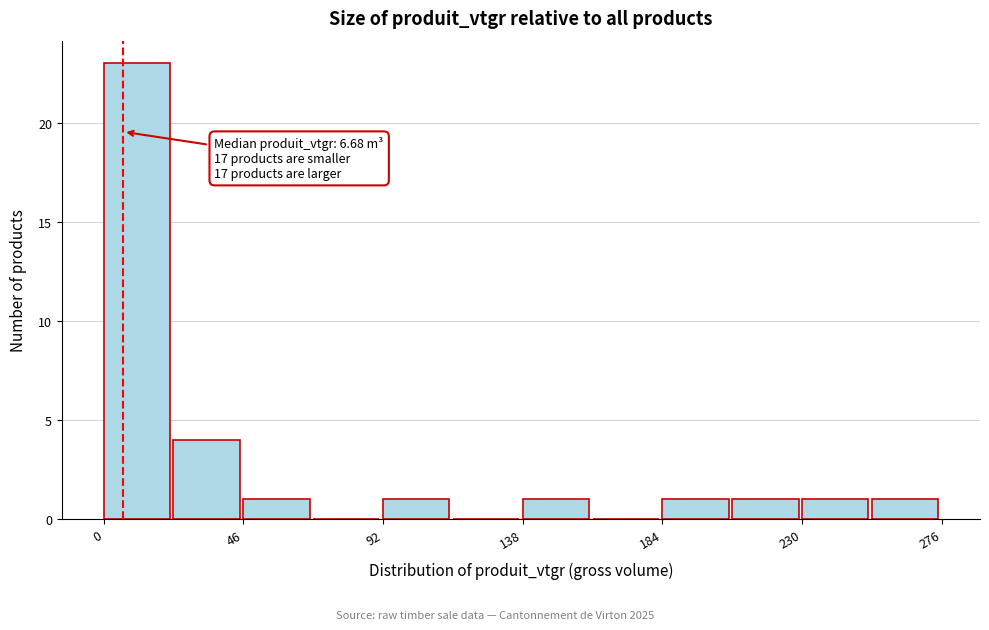

Over which range of the x-axis is the bar tallest?

0 to 25